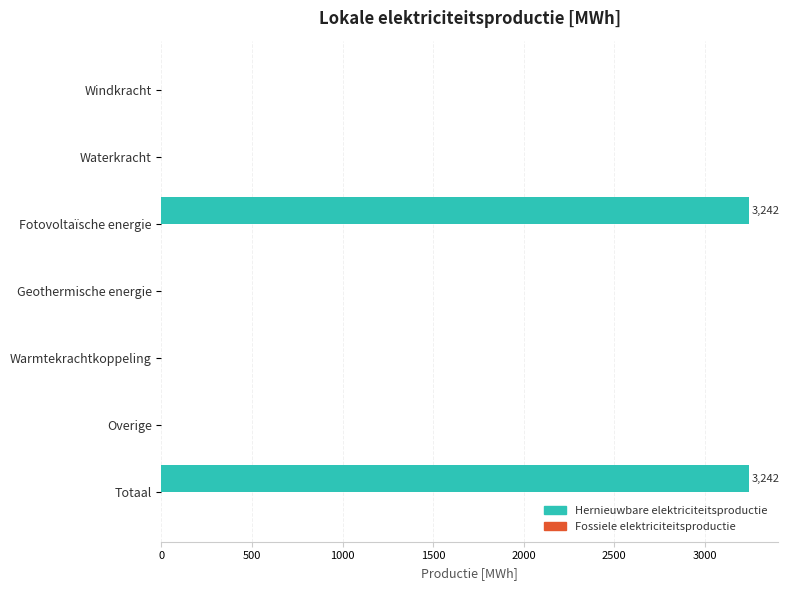

How many data points are above 0?

2